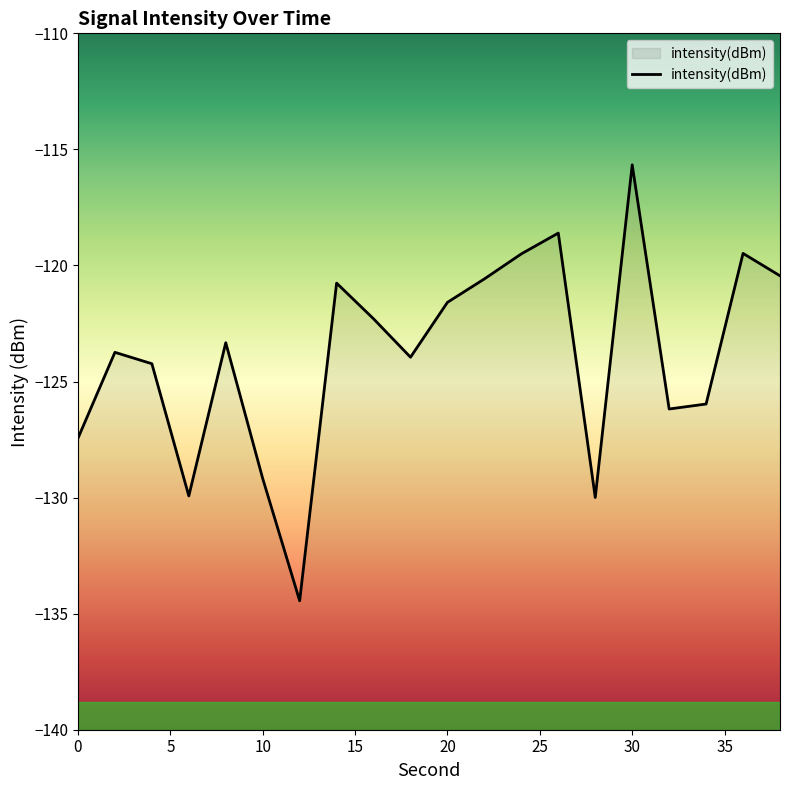

What is the difference between the maximum and minimum values?

18.8